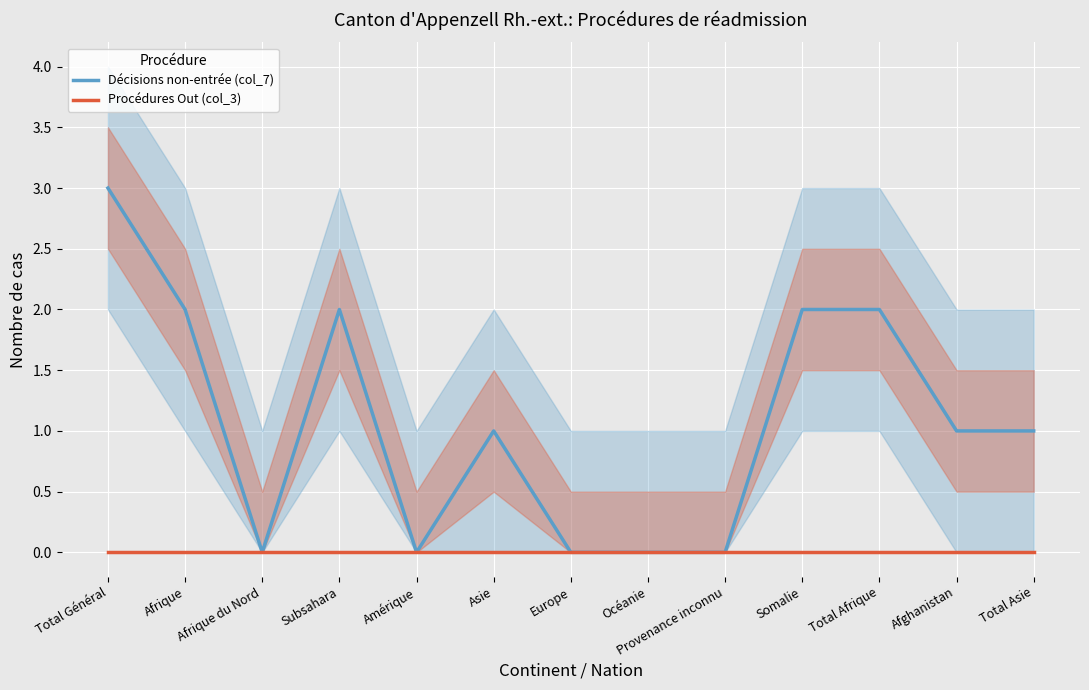

True or false: Procédures Out (col_3) and Décisions non-entrée (col_7) intersect in this chart.

False